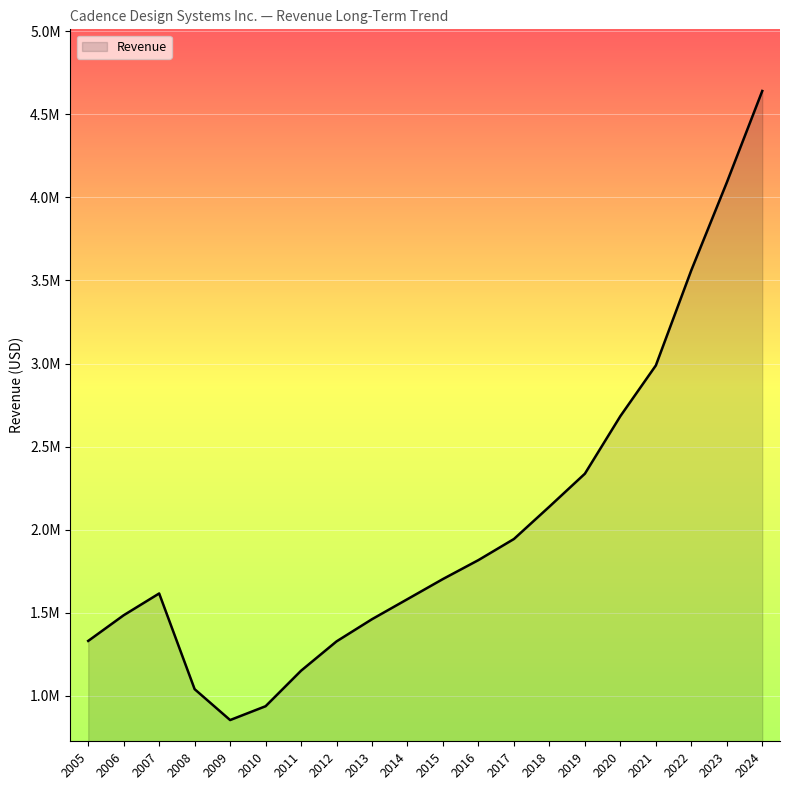

What value does the data have at 2011, to the nearest 10?

1149840